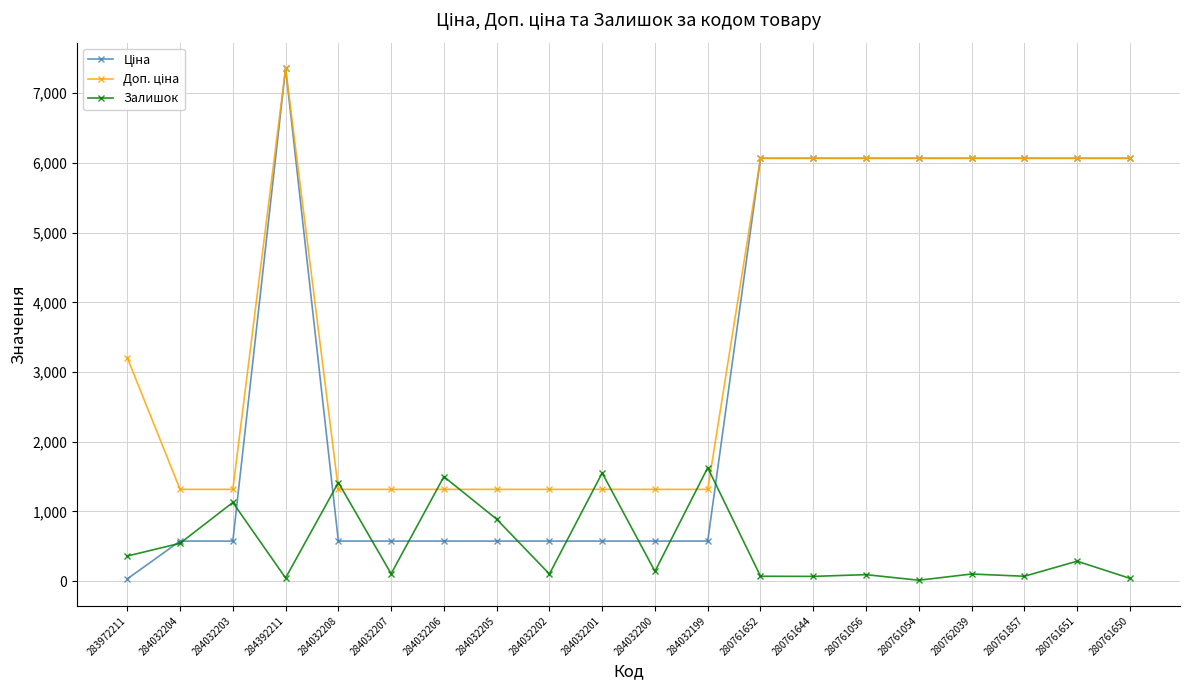

The Залишок series shows 360.0 at 283972211. True or false?

True